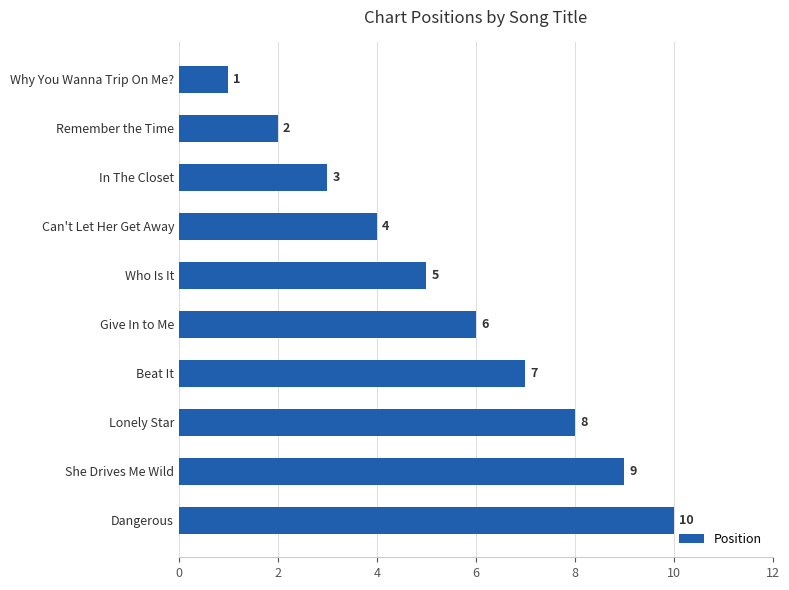

What is the change in value from Remember the Time to Beat It?

+5